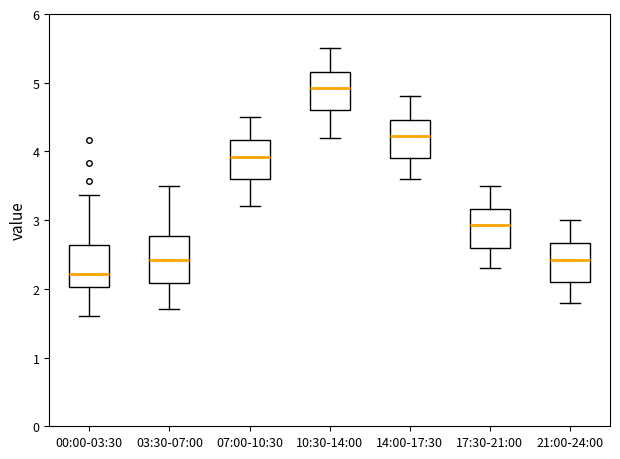

Where is the lower edge of the box for 00:00-03:30 on the y-axis? The values are not printed on the chart, so give them approximately, as read against the axis.

2.0